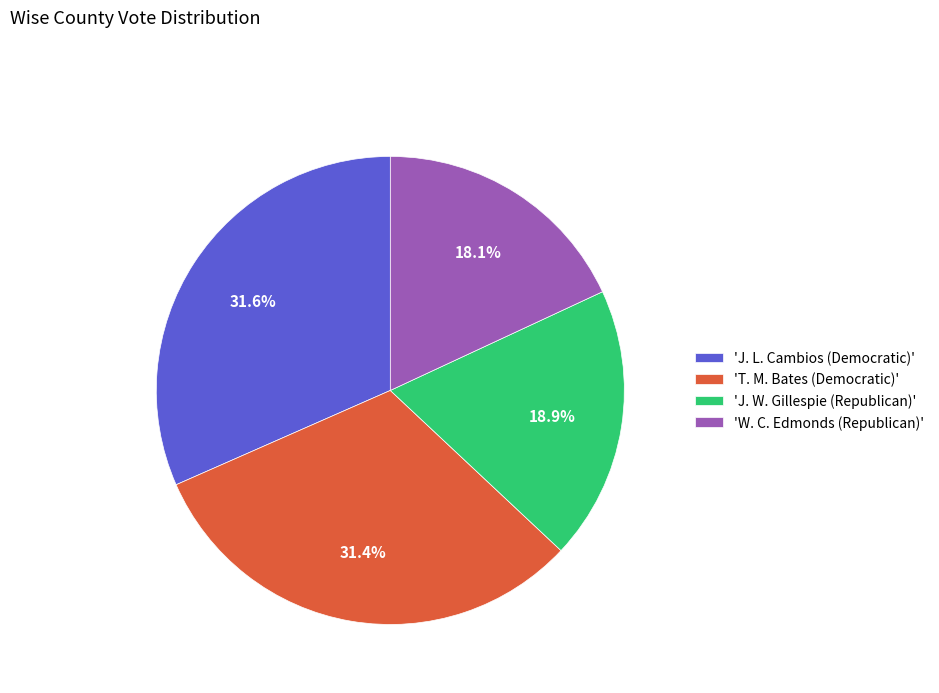

What is the ratio of the value at 'J. W. Gillespie (Republican)' to the value at 'W. C. Edmonds (Republican)'?

1.0